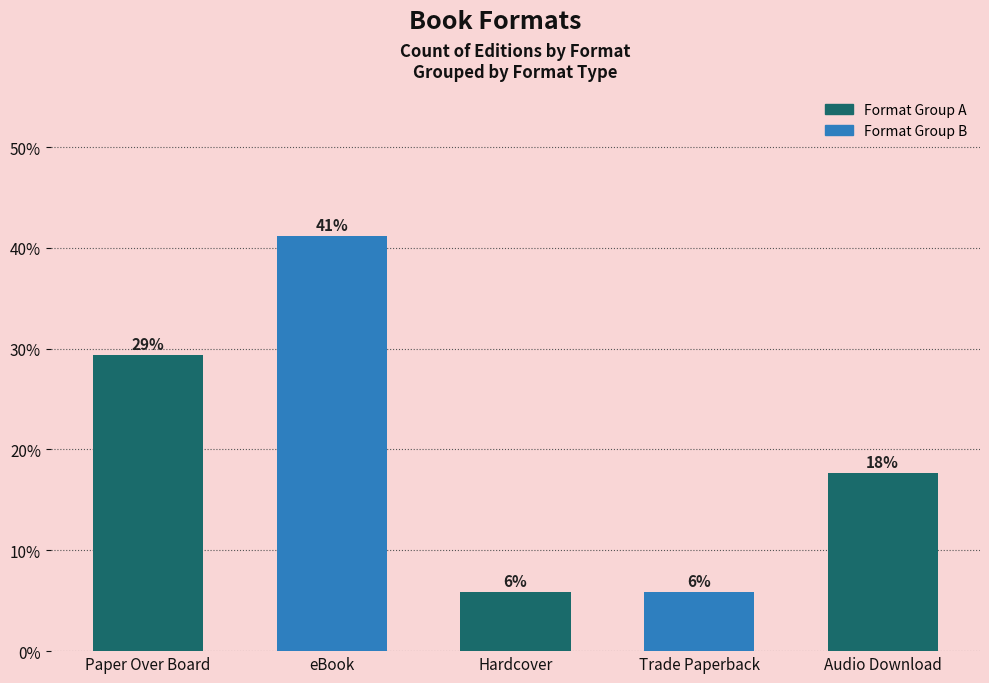

Reading left to right, list all the values displayed in this chart.

Paper Over Board=29.4	eBook=41.2	Hardcover=5.9	Trade Paperback=5.9	Audio Download=17.6